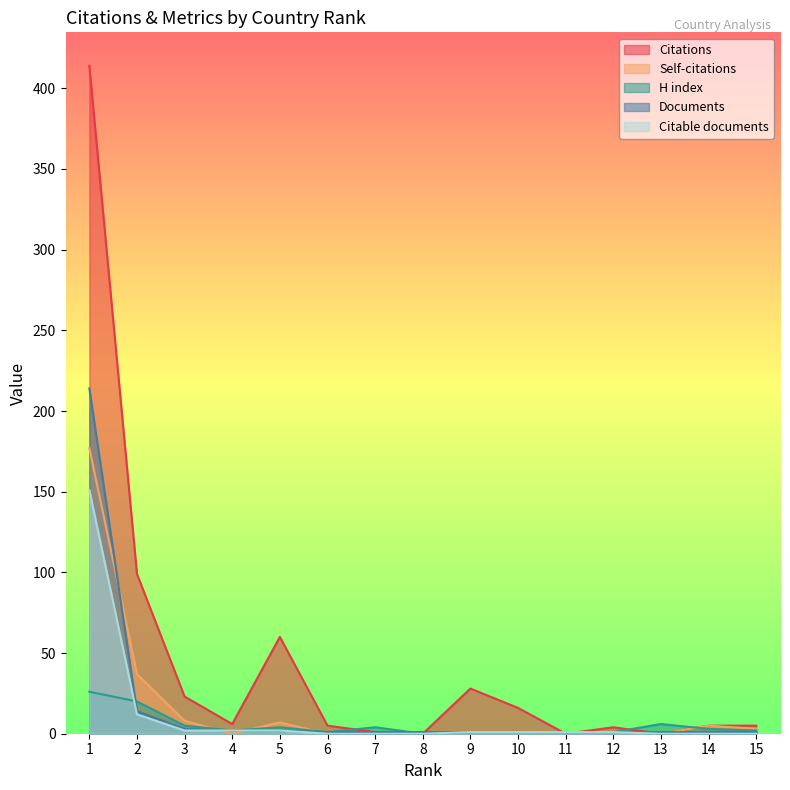

Rank the series at 14 from highest to lowest value.

Citations, Self-citations, H index, Documents, Citable documents